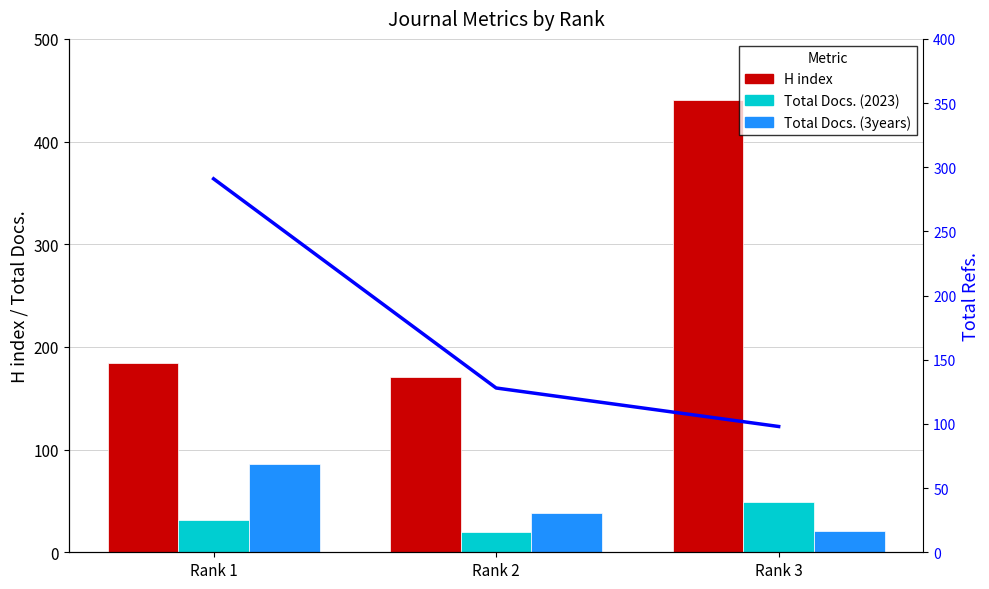

Is it true that Total Docs. (3years) equals 86 at Rank 1?

True